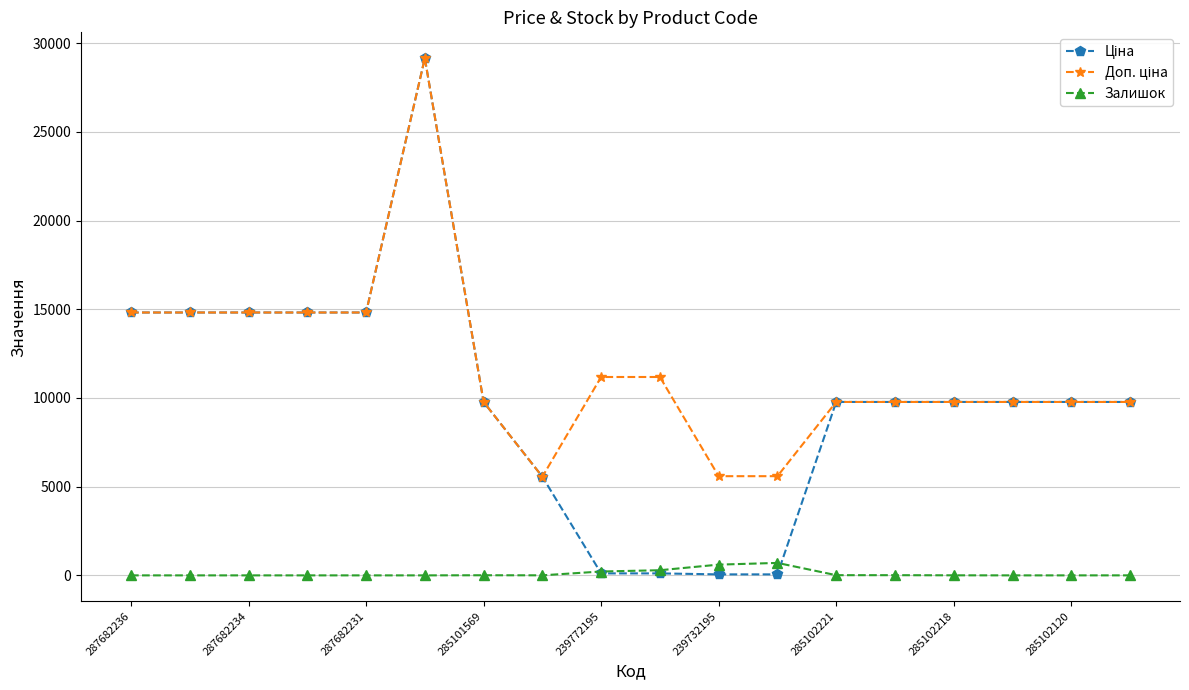

At how many categories does at least one series exceed 6066?

15